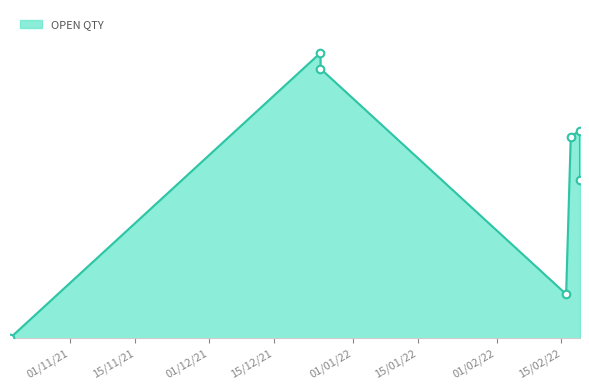

Approximately how many times larger is the value at 19/02/2022 compared to 16/02/2022?

3.6